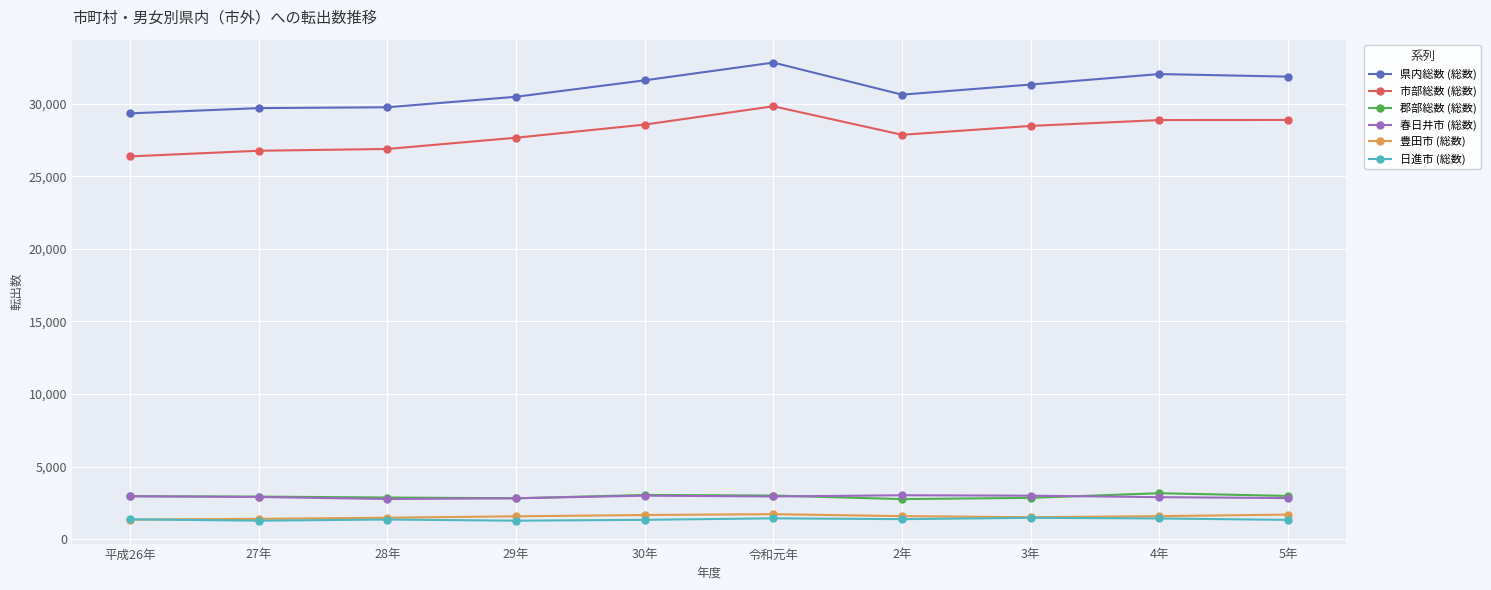

What is the label of the 3rd point from the right?

3年